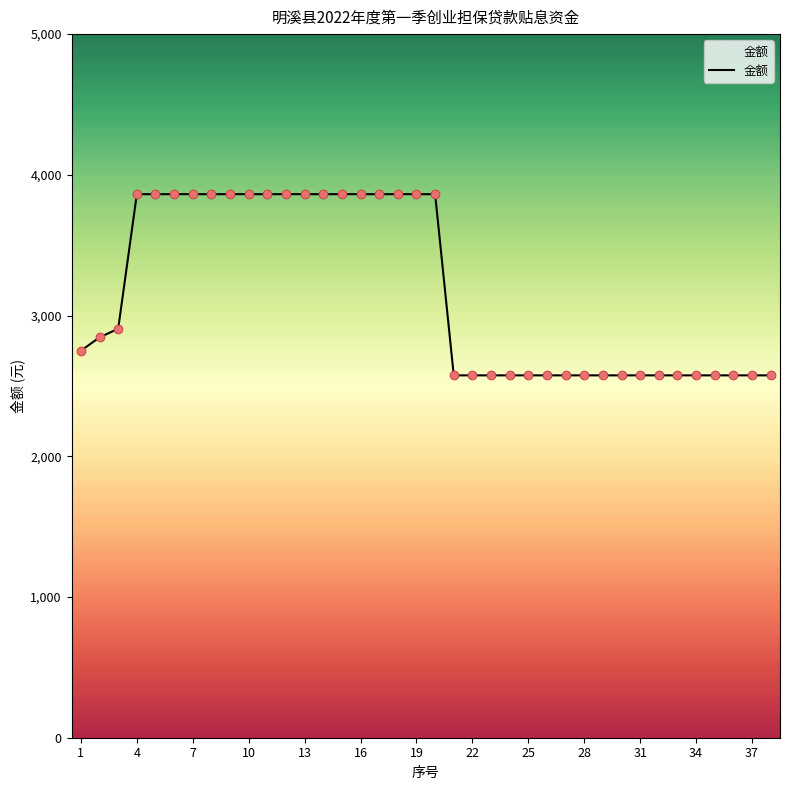

What is the difference between the maximum and minimum values?

1287.5